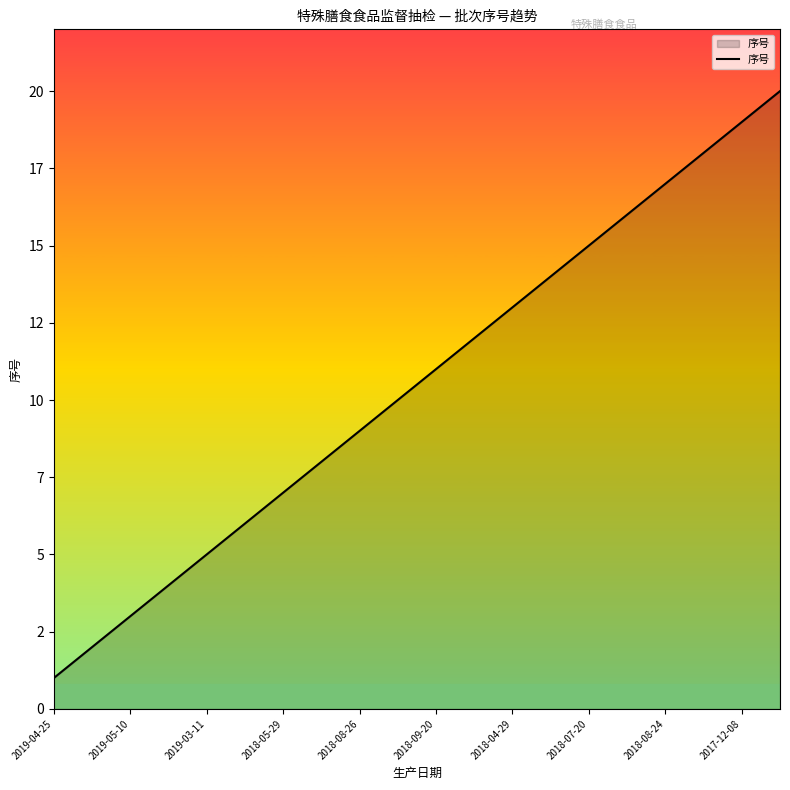

Does the chart display data point markers on the line(s)?

No